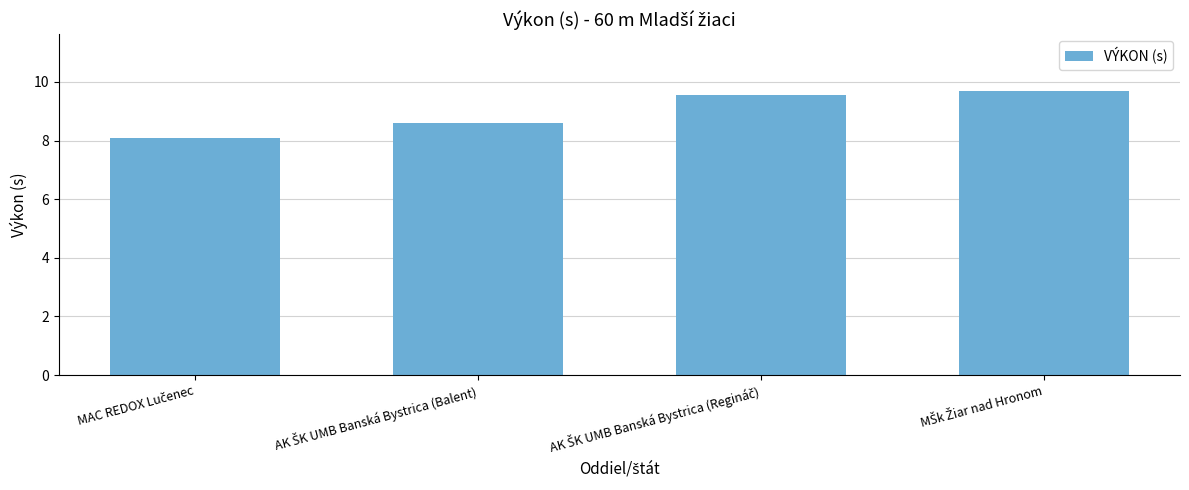

What is the difference between the second highest and second lowest values?

1.0